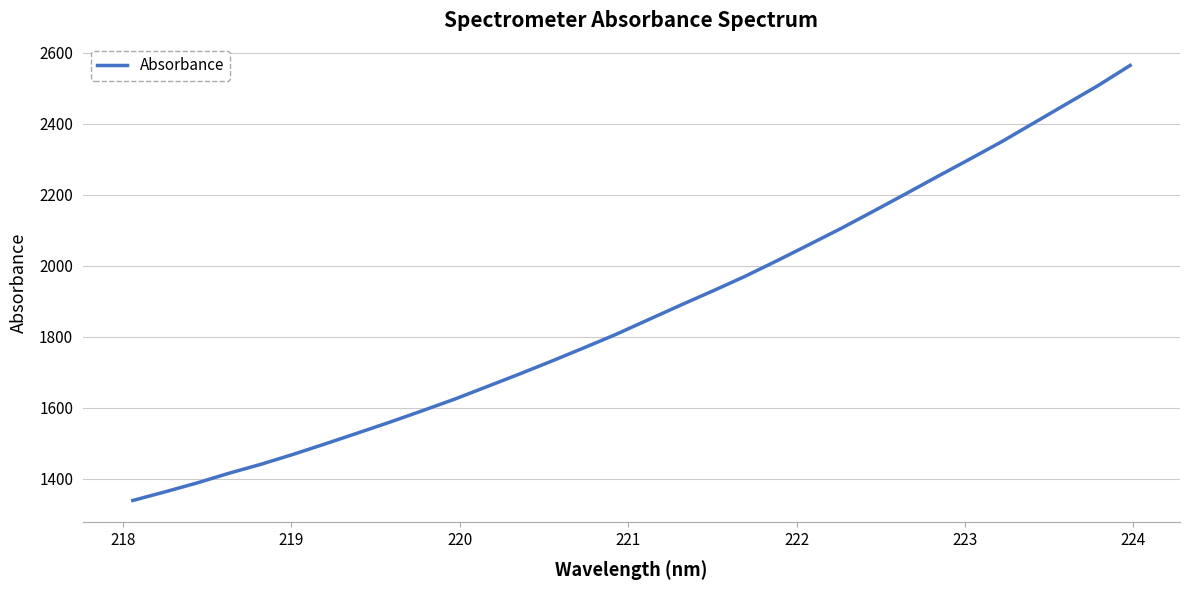

What is the minimum value shown in the chart?

1339.0